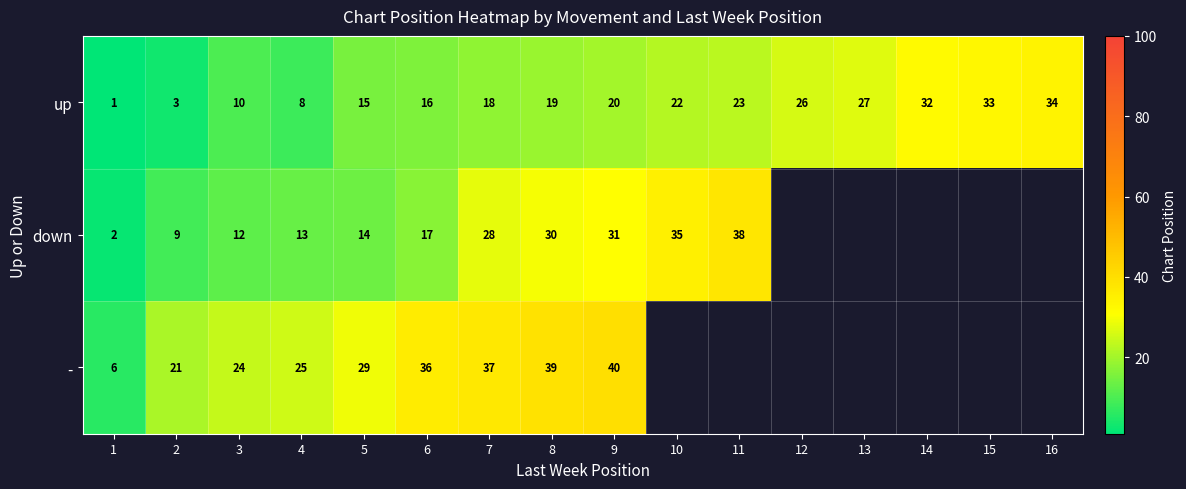

Count the number of categories in the chart.

16